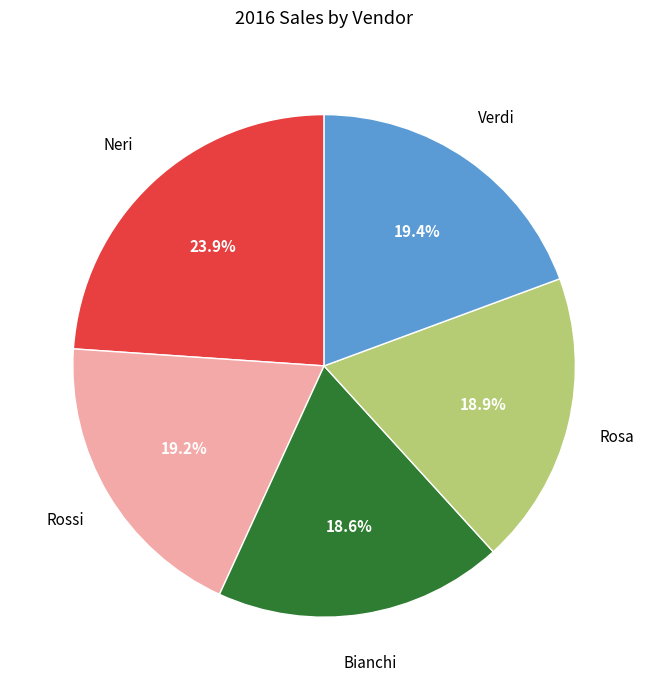

How many segments does this pie chart have?

5